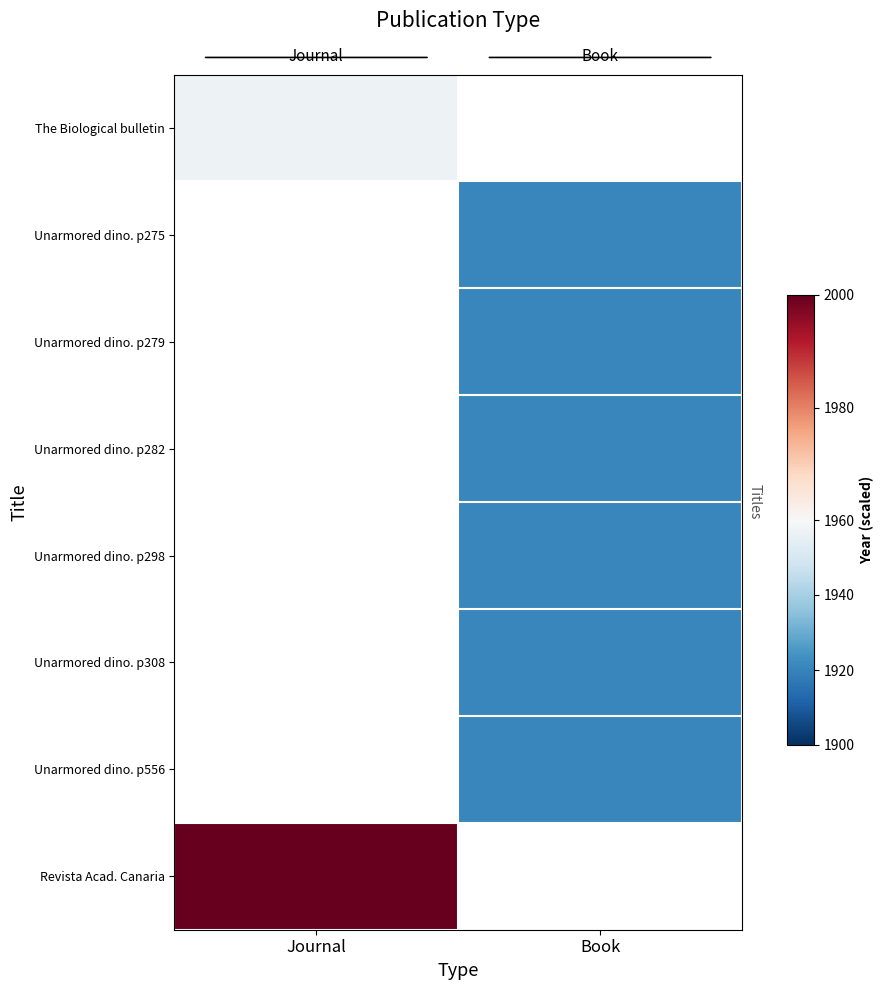

Which series has the largest range (max minus min)?

The Biological bulletin